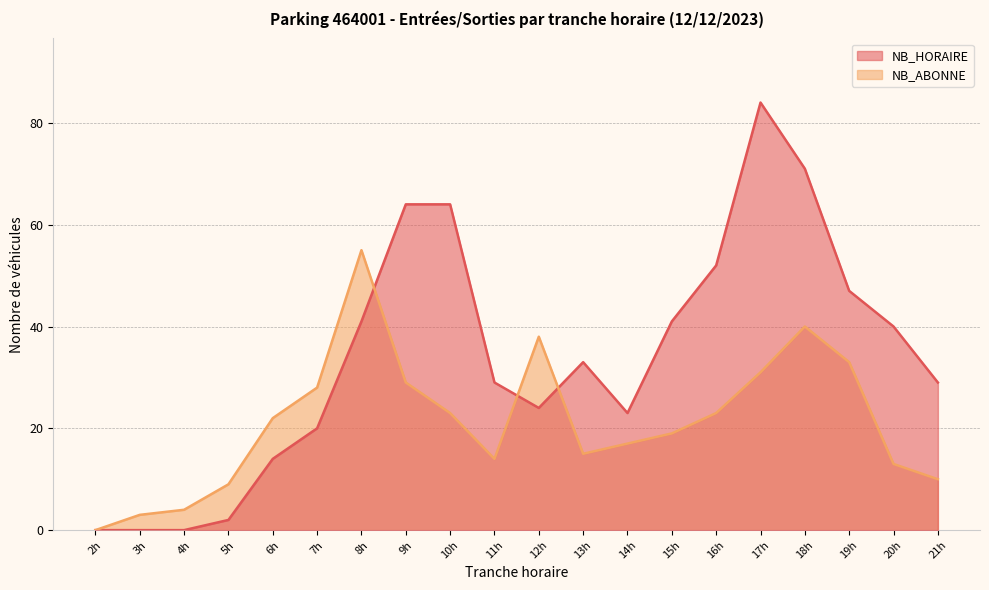

At which label does NB_HORAIRE reach its minimum?

2